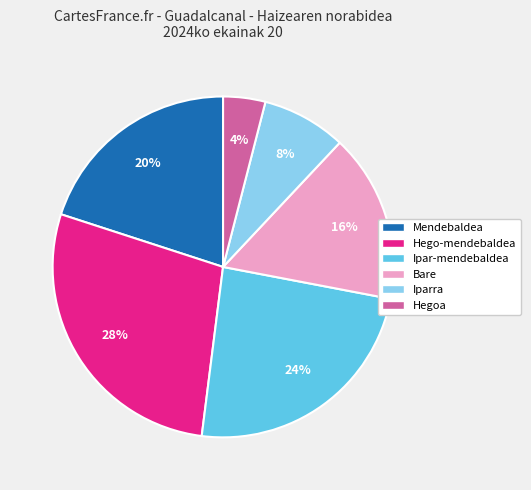

True or false: Mendebaldea accounts for 20% of the total.

True